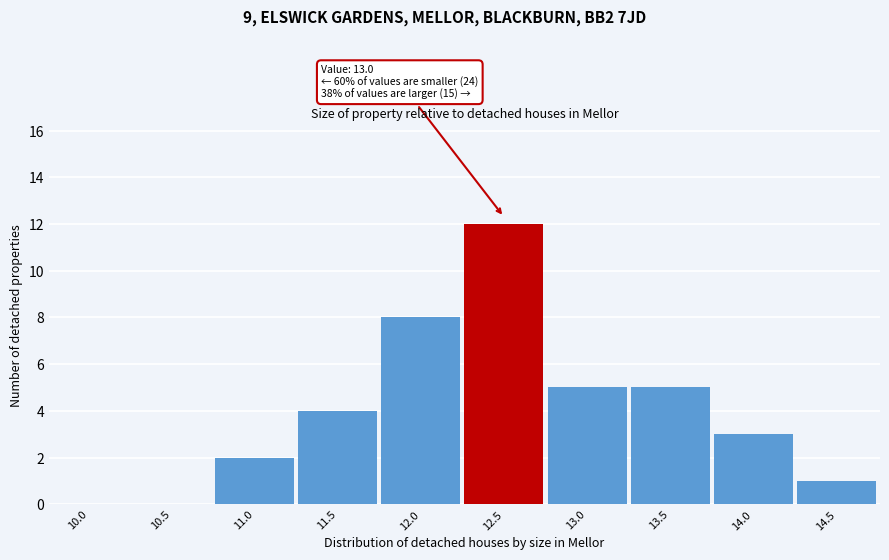

Reading left to right, list all the values displayed in this chart.

10.0=0	10.5=0	11.0=2	11.5=4	12.0=8	12.5=12	13.0=5	13.5=5	14.0=3	14.5=1